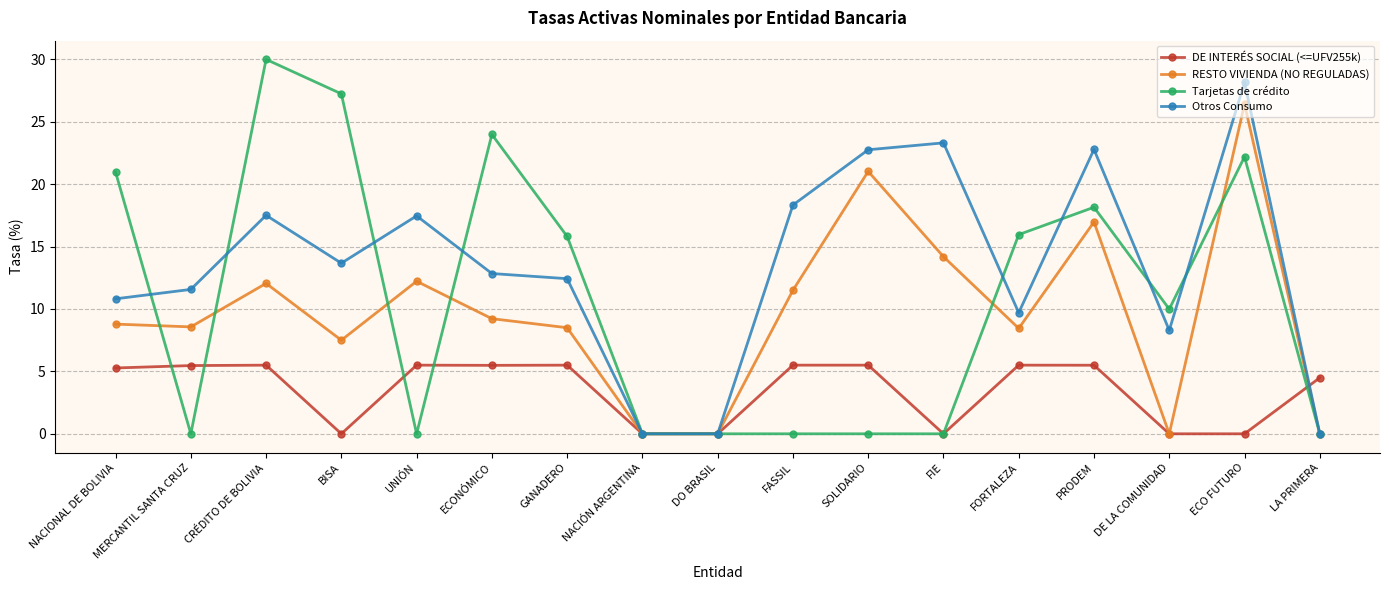

Which series has the largest range (max minus min)?

Tarjetas de crédito